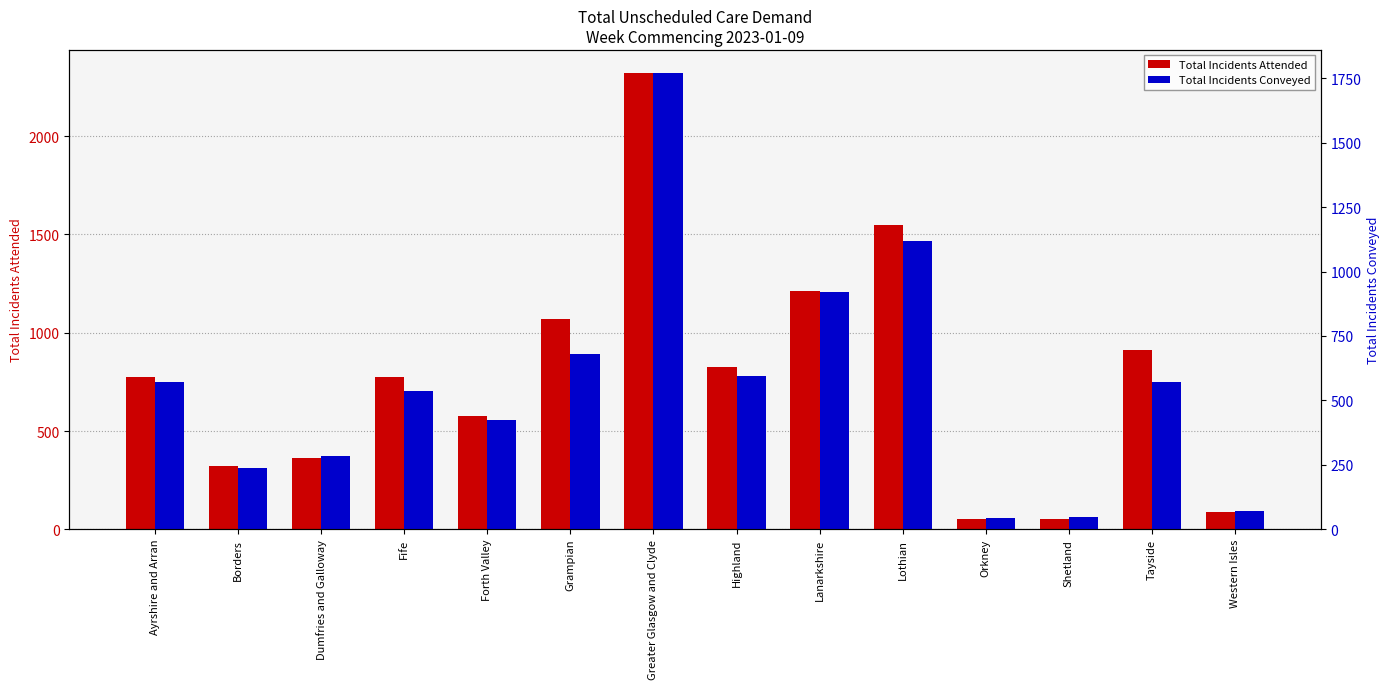

Does the chart contain stacked bars?

No